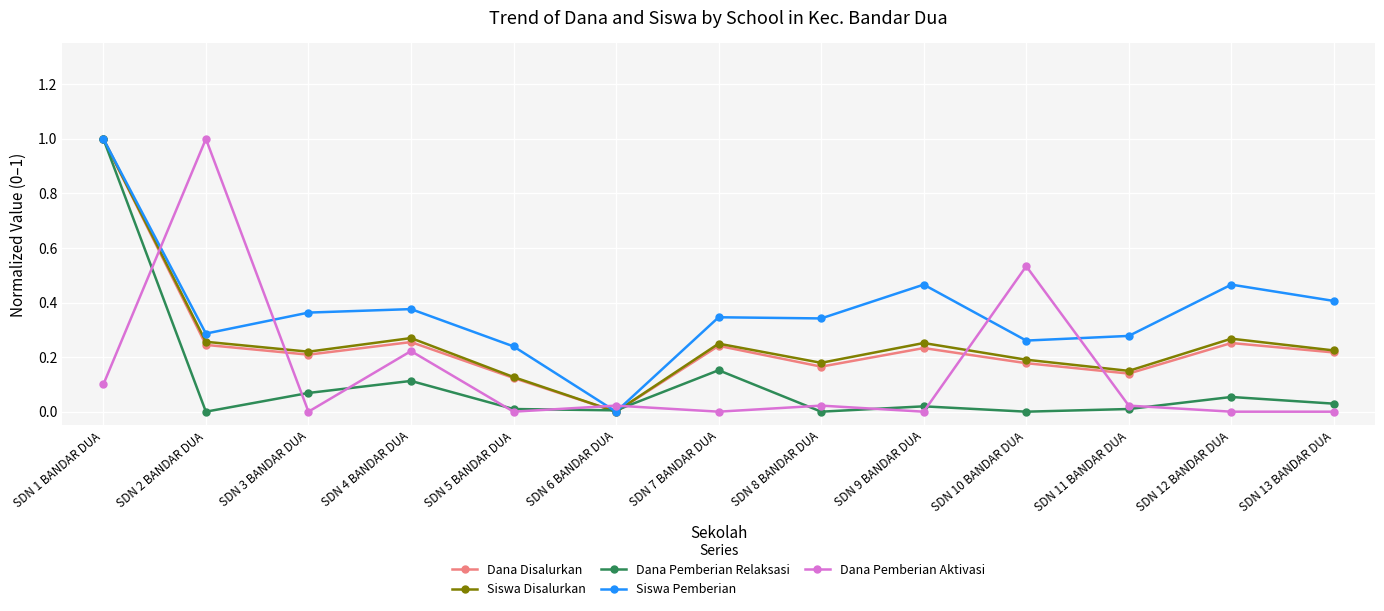

Which category has the highest value in the Dana Disalurkan series?

SDN 1 BANDAR DUA